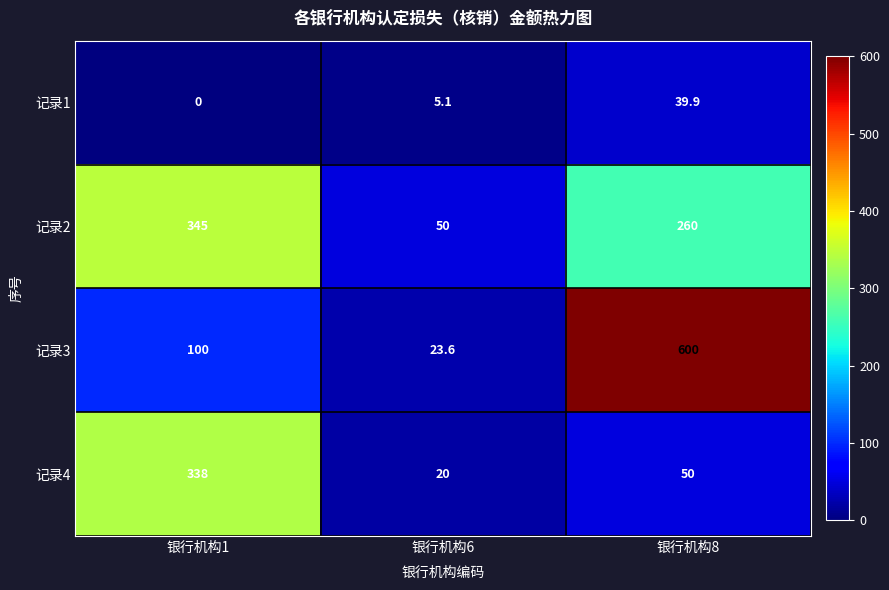

How many data points does each series have?

3